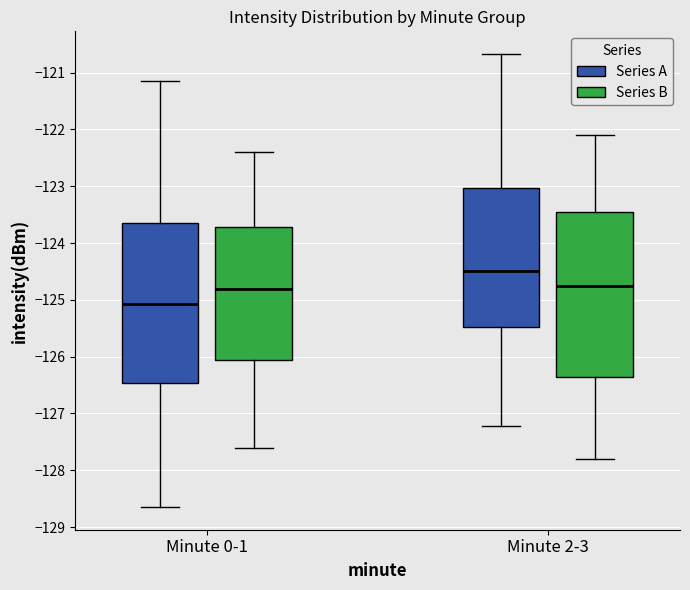

Where is the lower edge of the box for Minute 0-1 (Series A) on the y-axis? The values are not printed on the chart, so give them approximately, as read against the axis.

-126.5